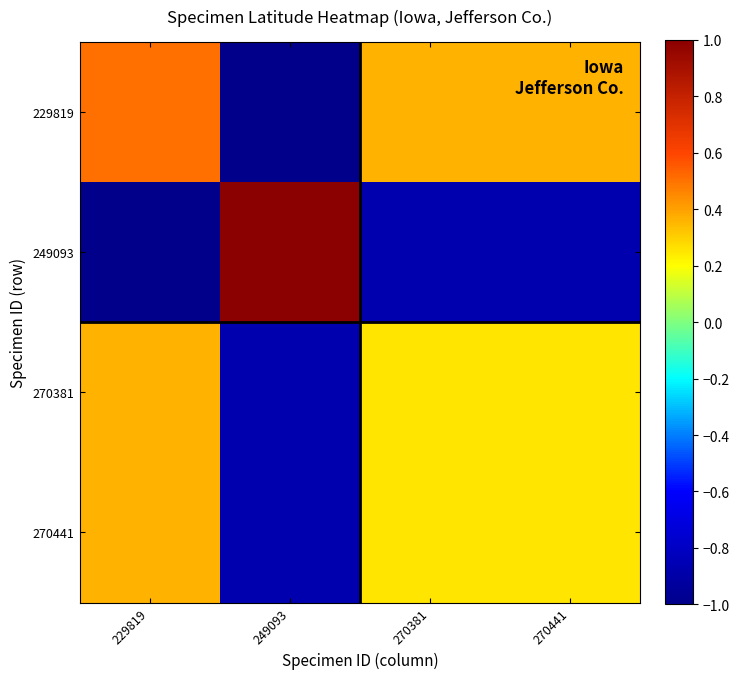

Reading right to left, extract all data points from this chart.

229819: 270441=0.4	270381=0.4	249093=-1.0	229819=0.5
249093: 270441=-0.9	270381=-0.9	249093=1.0	229819=-1.0
270381: 270441=0.3	270381=0.3	249093=-0.9	229819=0.4
270441: 270441=0.3	270381=0.3	249093=-0.9	229819=0.4